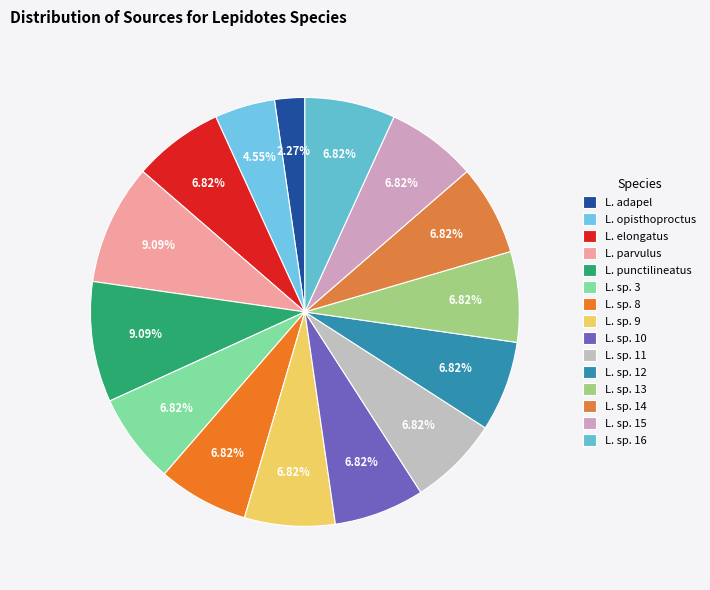

To the nearest percent, what is the difference between the L. adapel and L. sp. 14 slice percentages?

5%